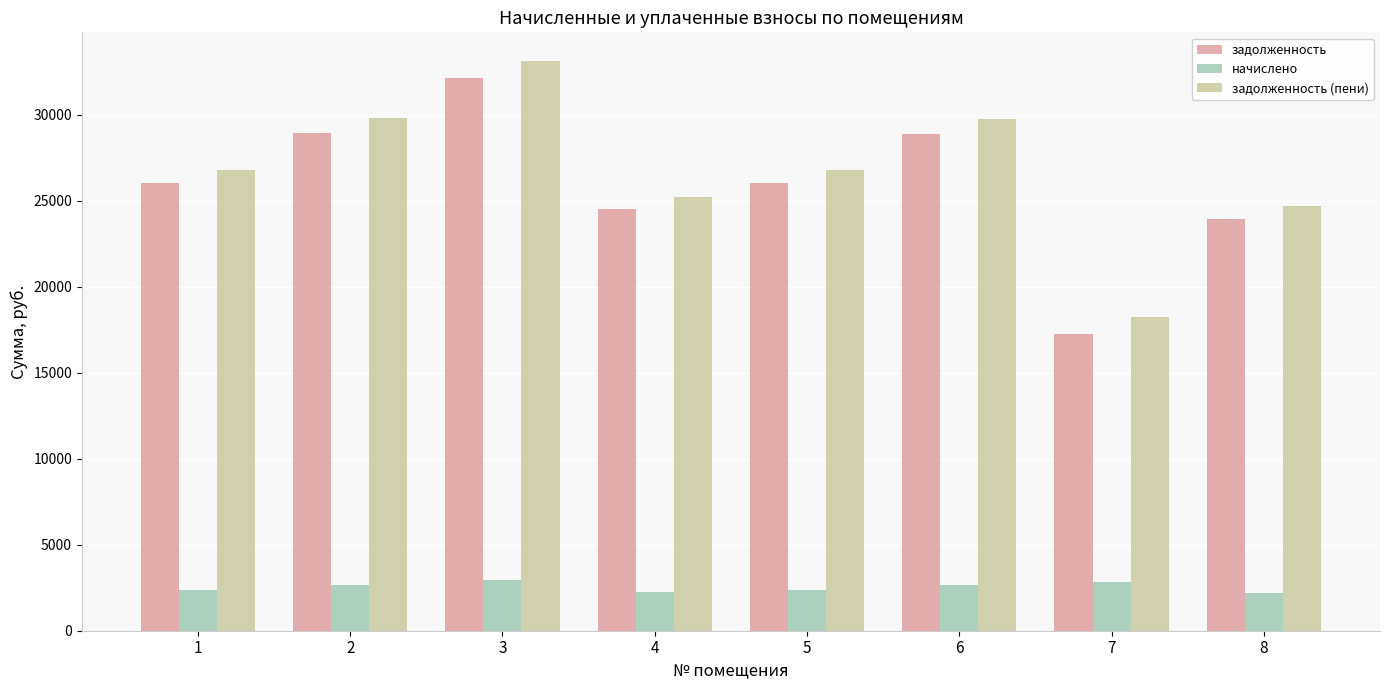

What is the approximate value of начислено at 1?

2388.2